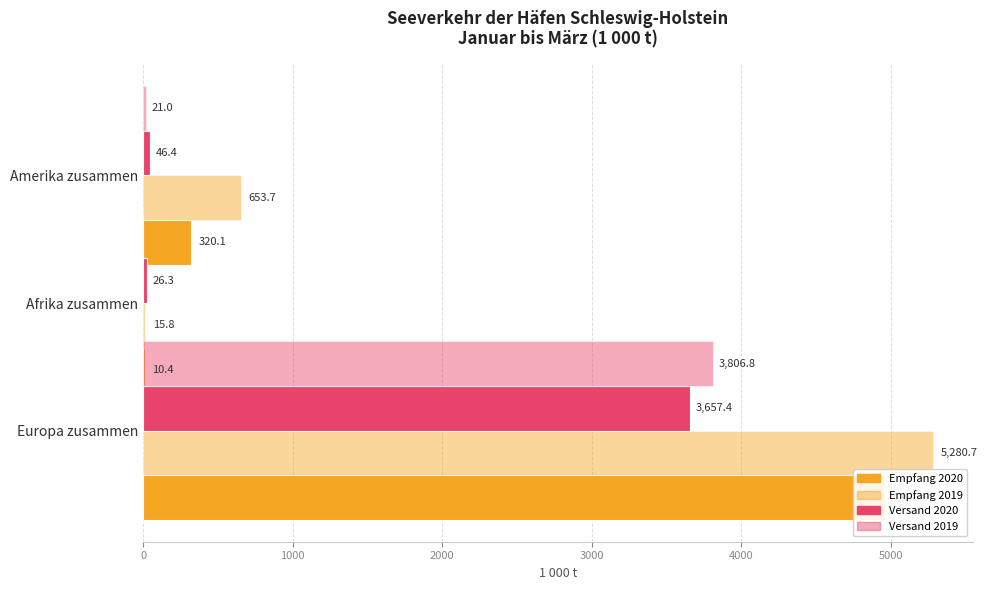

Is the value of Versand 2019 at 1000 greater than the value of Versand 2020 at 1000?

No